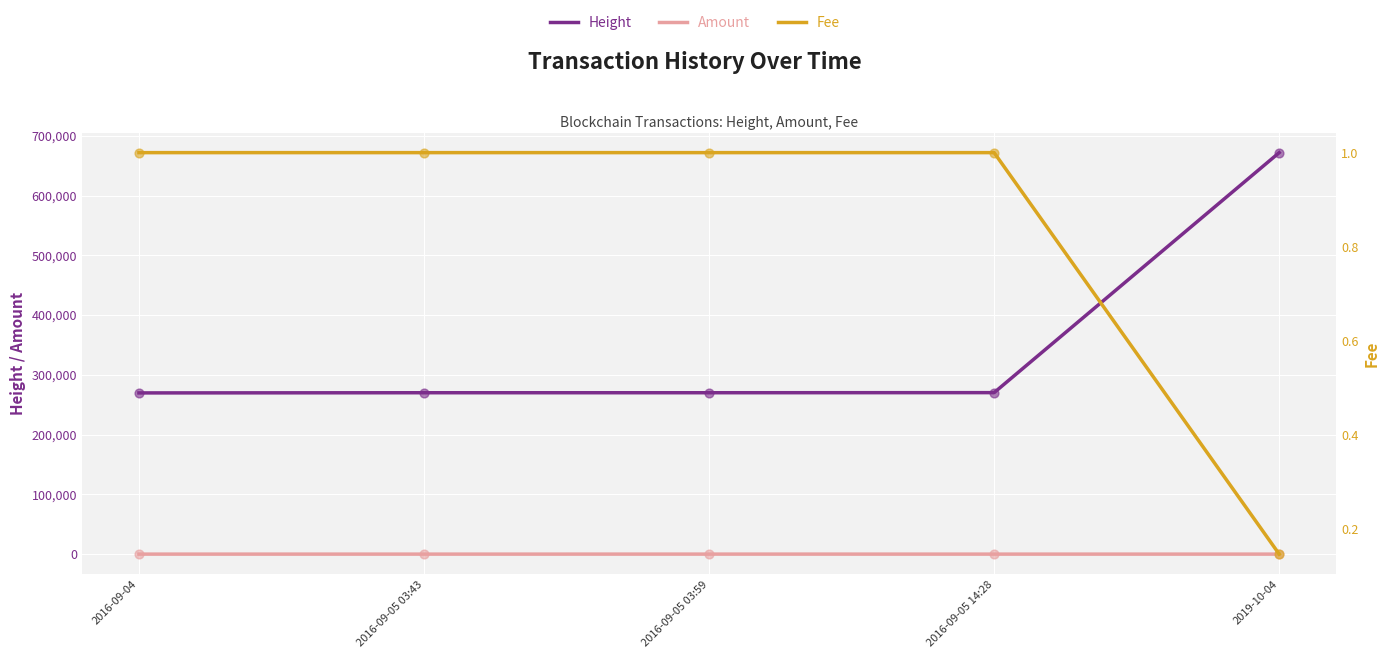

Which series has the widest spread of Y values?

Height